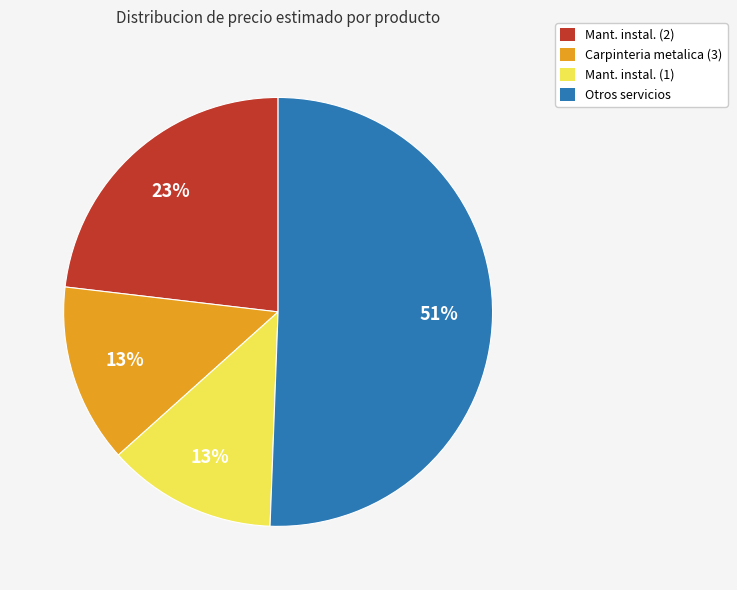

Is there a majority slice in this chart?

Yes